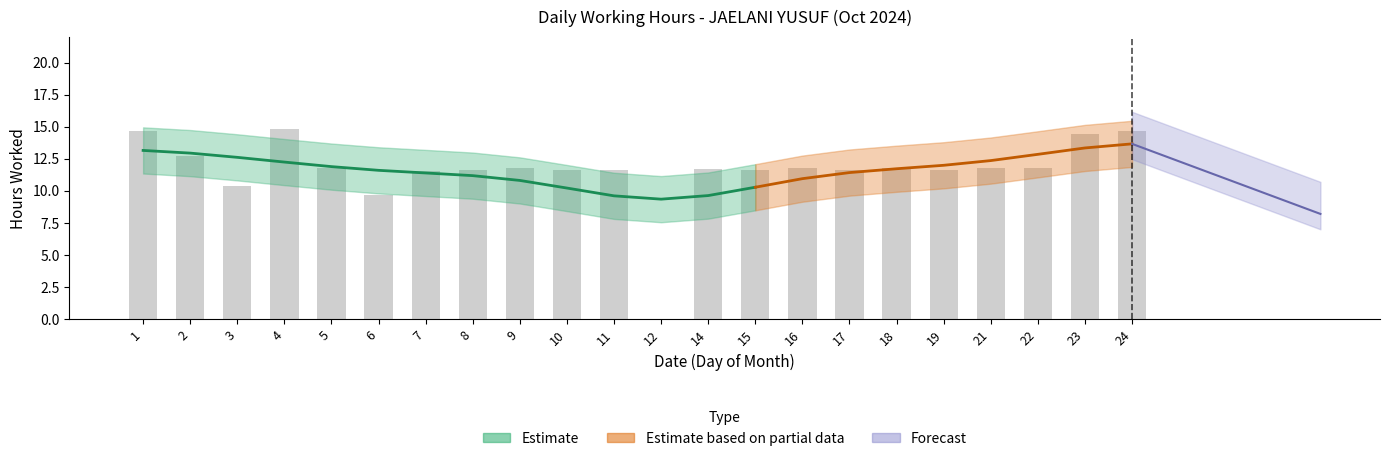

List the labels in order of value, smallest first.

12, 6, 3, 7, 15, 17, 19, 8, 10, 11, 14, 5, 9, 16, 21, 18, 22, 2, 23, 24, 1, 4